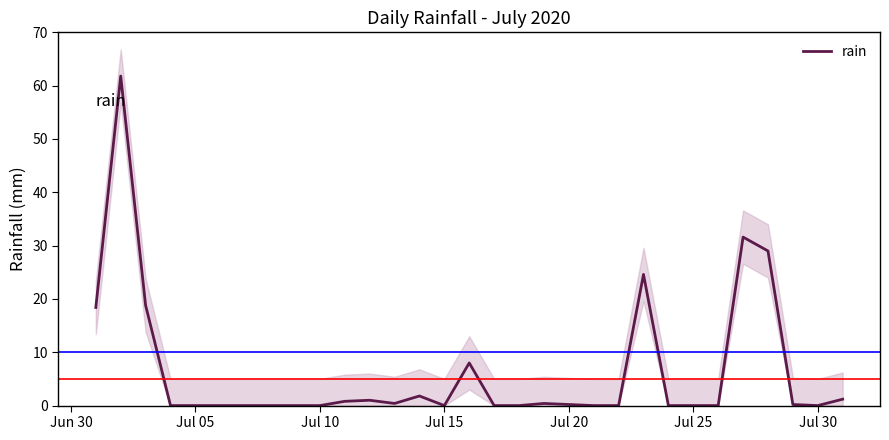

What is the difference between the maximum and minimum values?

61.8